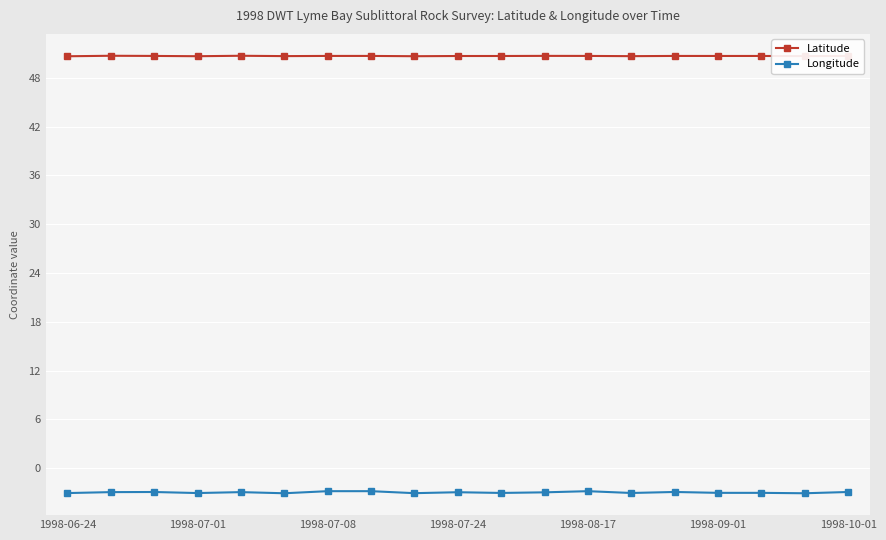

At how many categories does at least one series exceed 14?

19